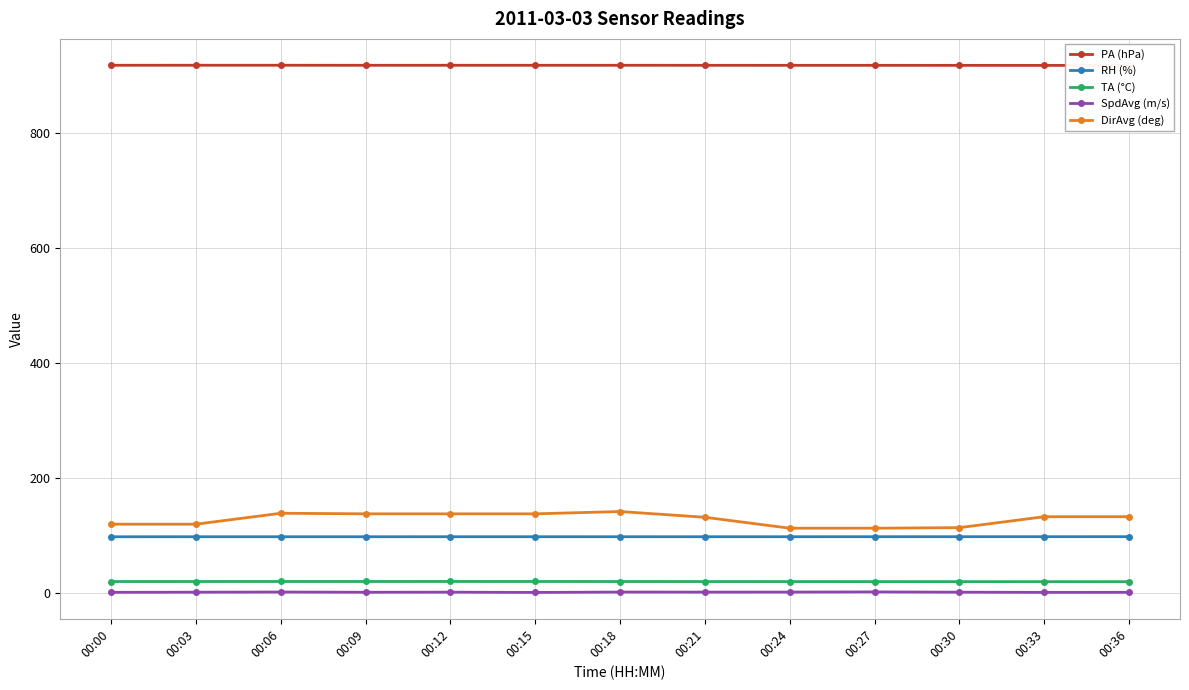

True or false: TA (°C) and RH (%) cross at least once.

False